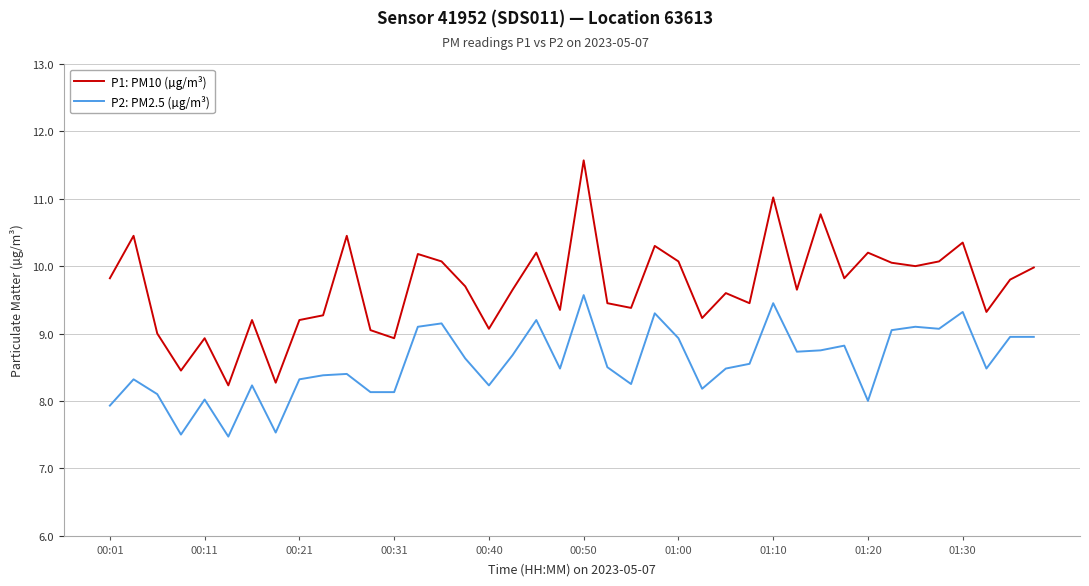

Which series has the largest range (max minus min)?

P1: PM10 (µg/m³)